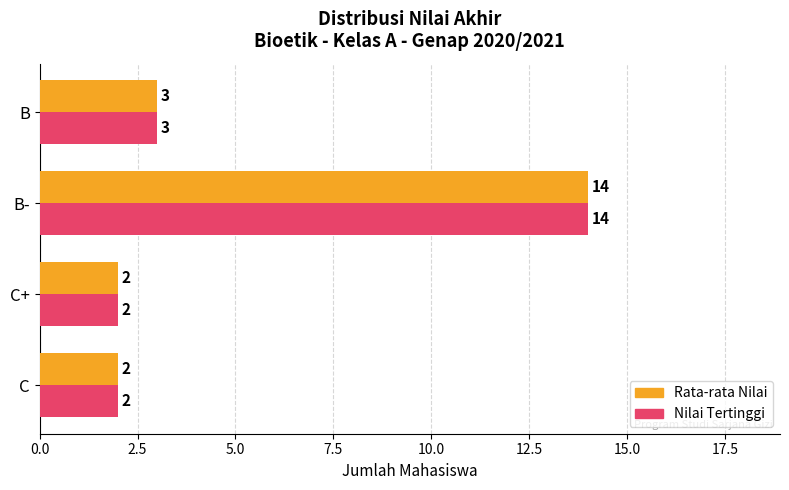

Which category has the highest value across all series?

B-